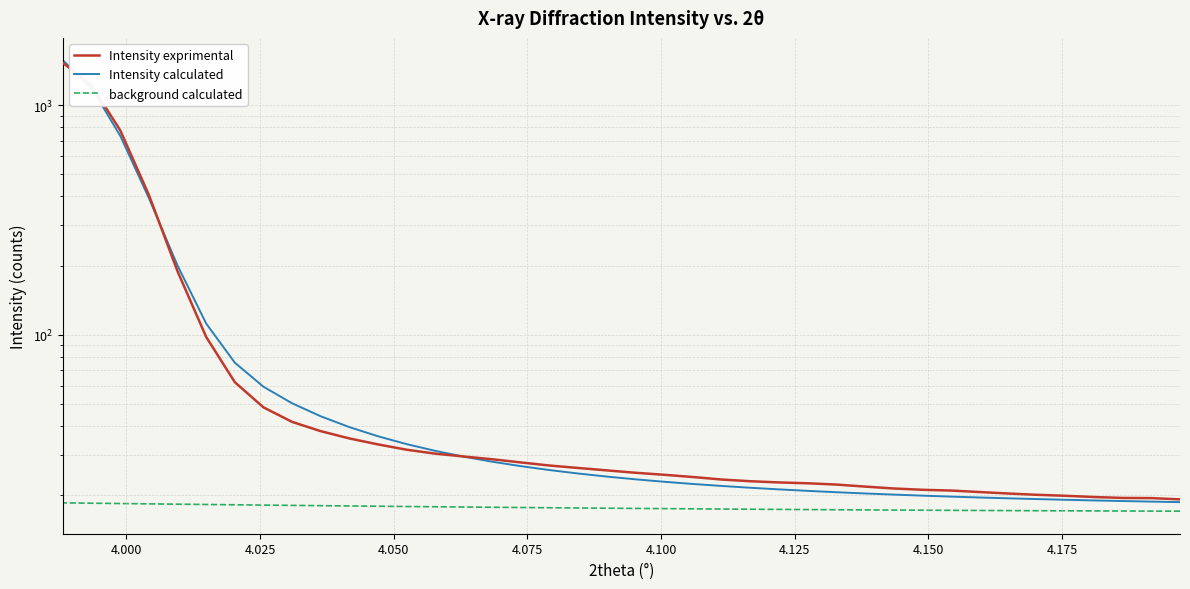

The value of background calculated at 31 is 3.9. True or false?

False